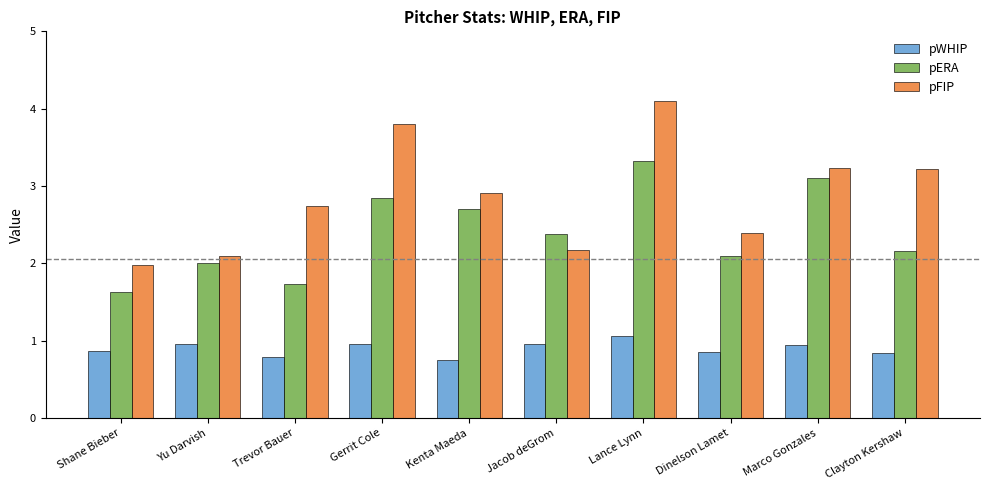

What is the lowest value of the pERA series?

1.6